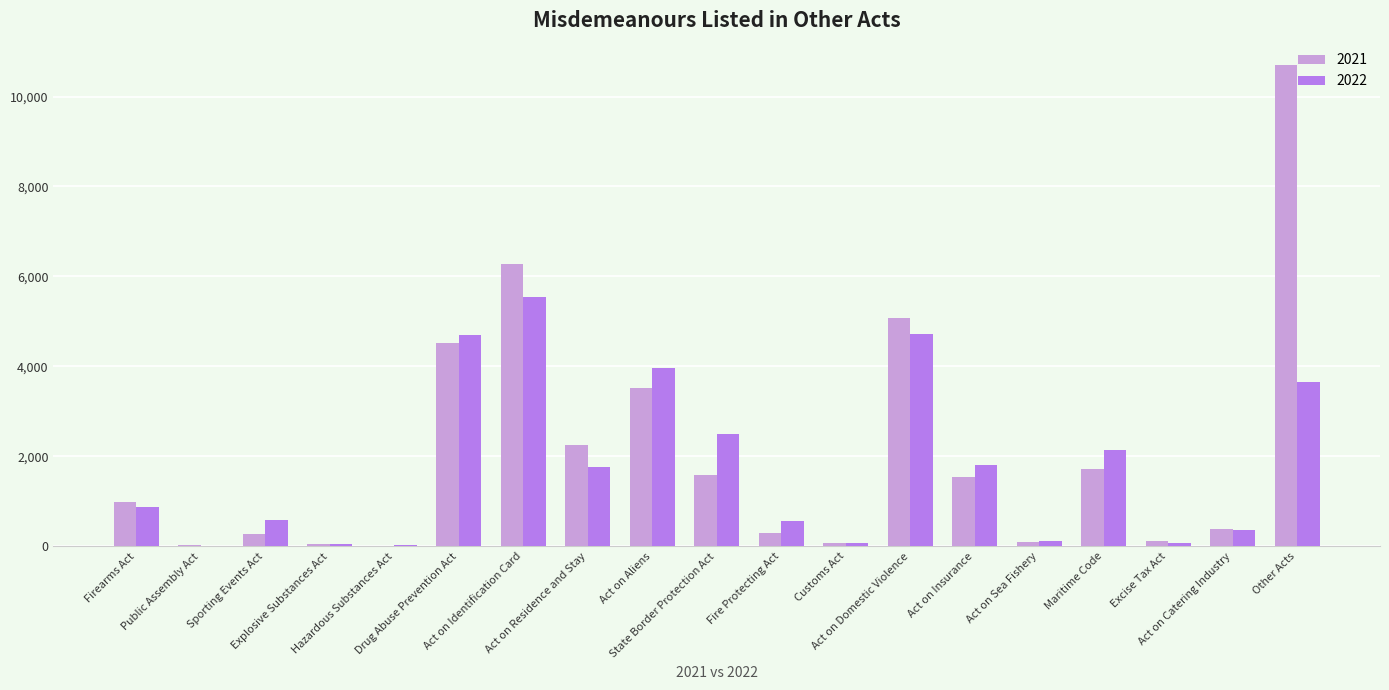

What is the sum of all 2022 values?

33480